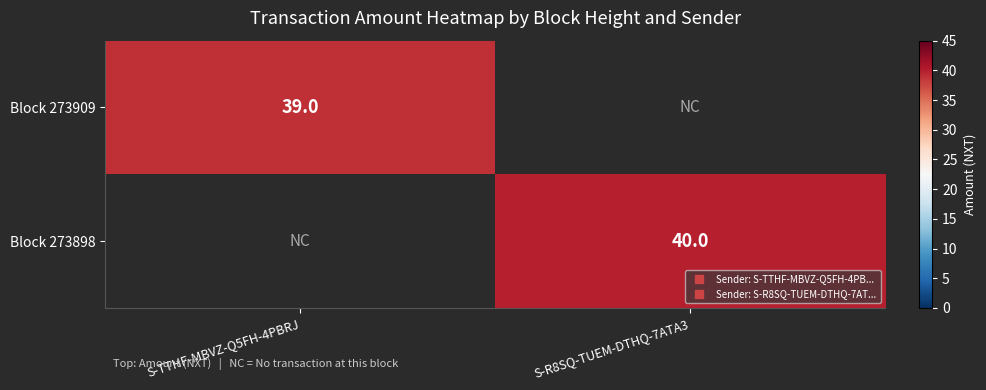

What is the difference between the Block 273909 values at S-R8SQ-TUEM-DTHQ-7ATA3 and S-TTHF-MBVZ-Q5FH-4PBRJ?

39